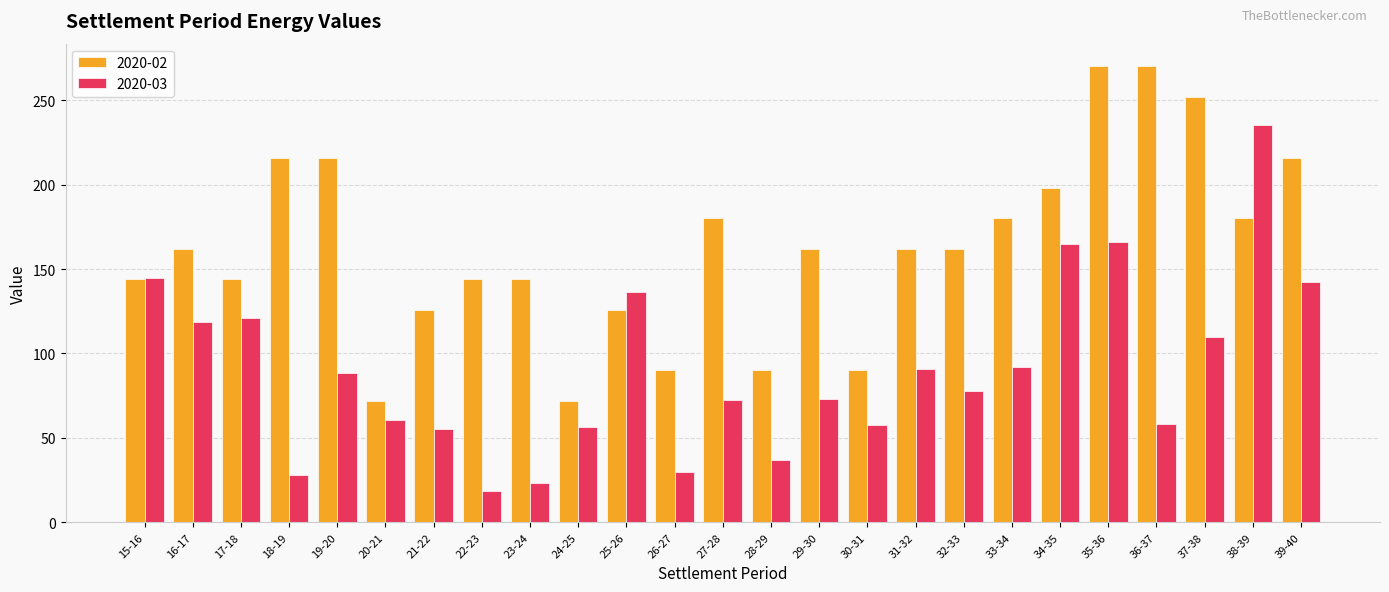

True or false: 2020-02 has a value of 326.2 at 34-35.

False